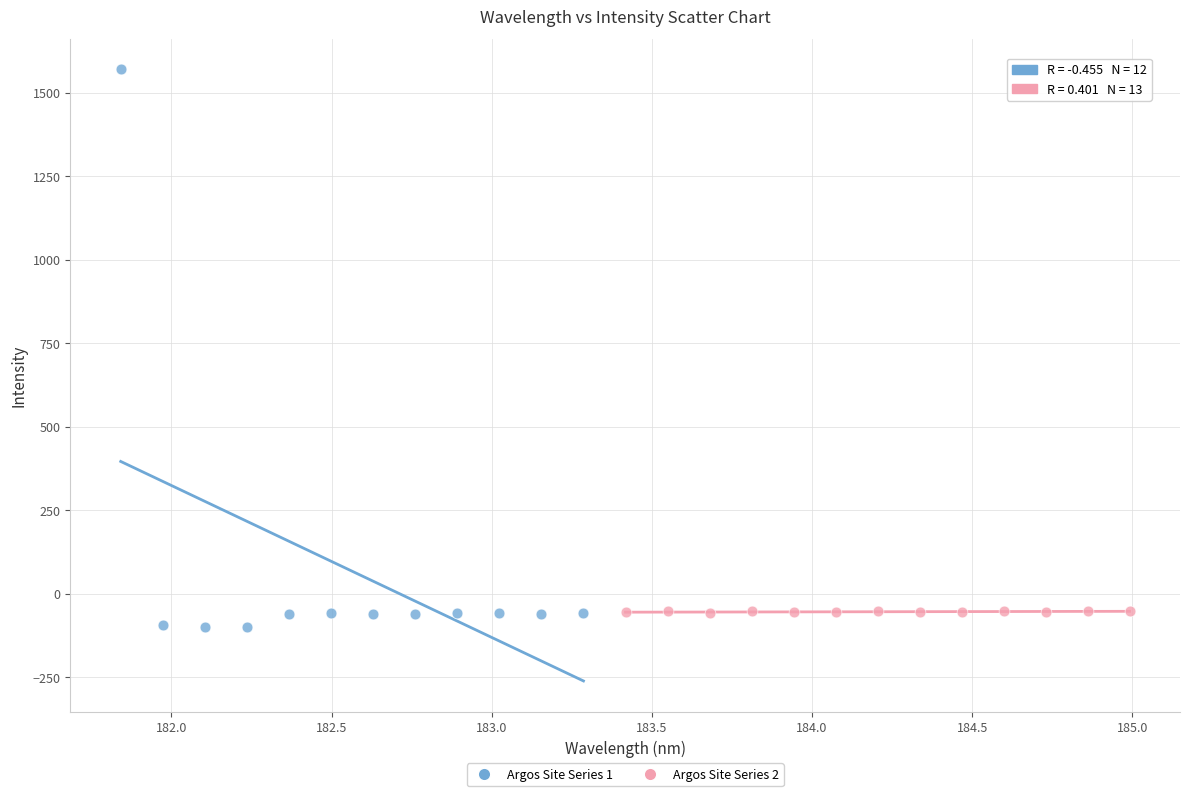

Which series contains the highest Y value?

Argos Site Series 1